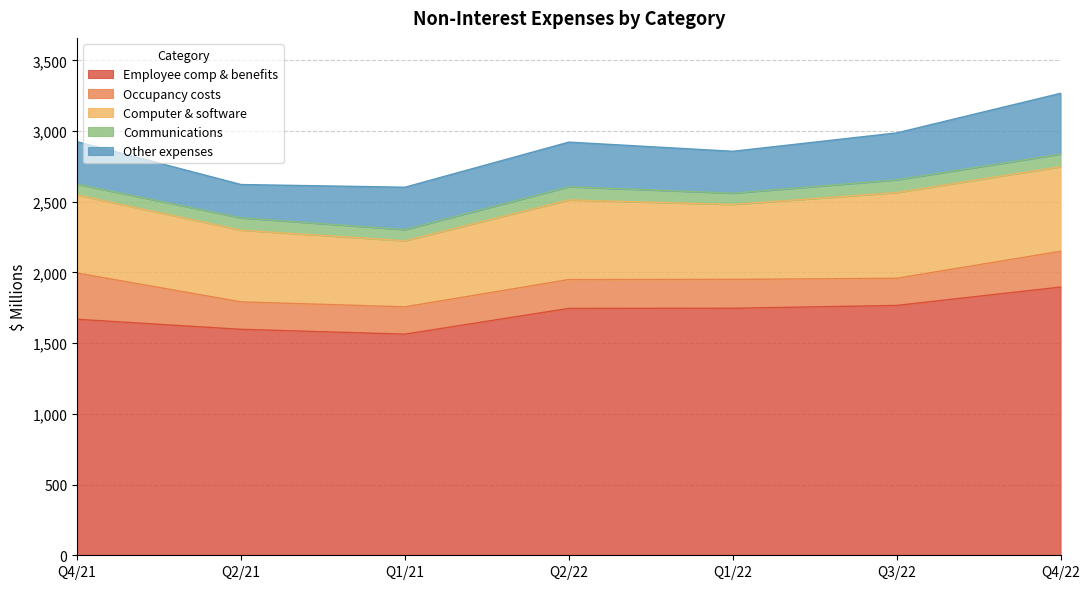

Is the value of Employee comp & benefits at Q2/22 greater than the value of Other expenses at Q1/22?

Yes